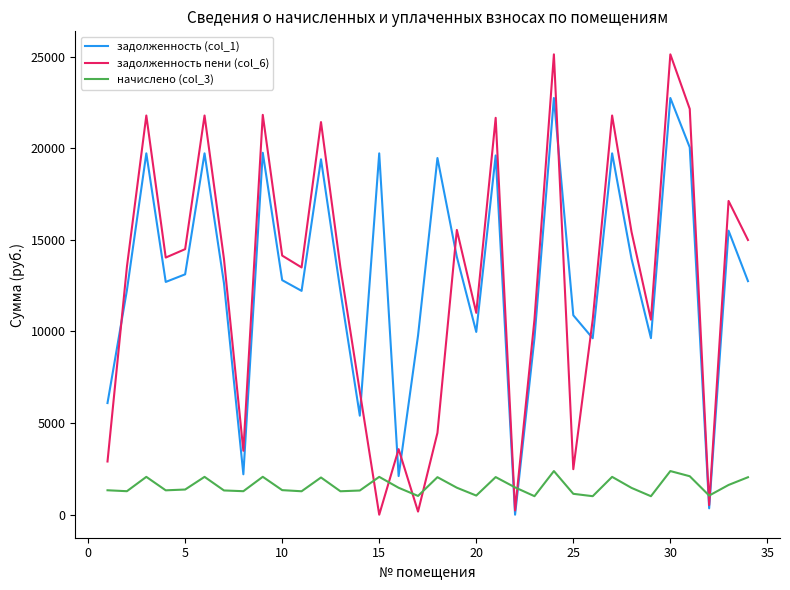

At how many categories does at least one series exceed 17422?

11